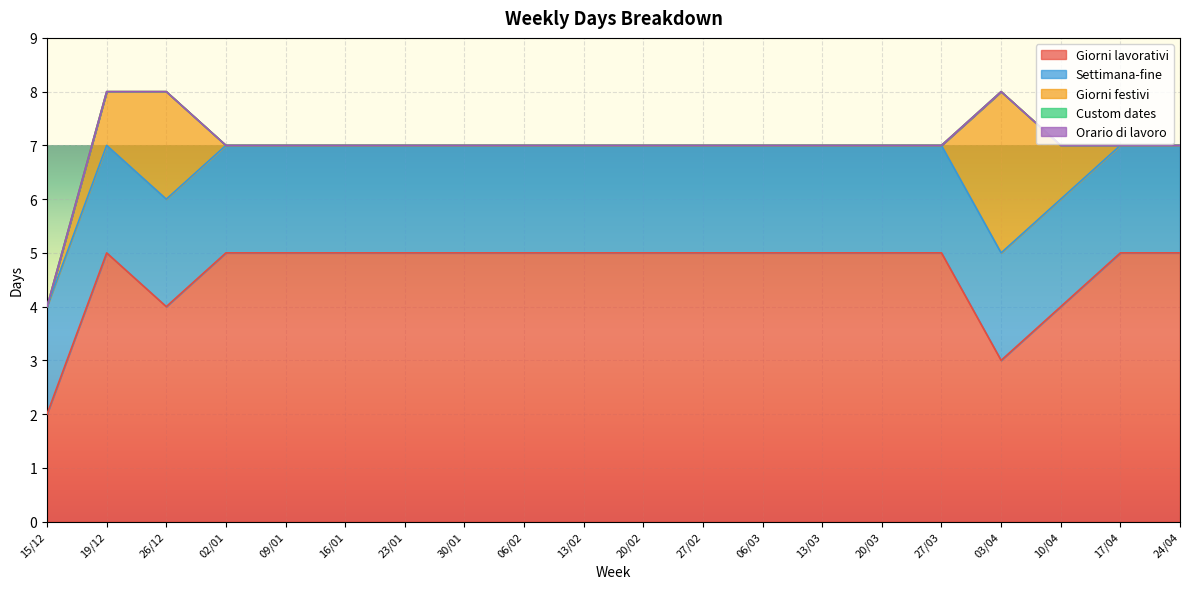

At which category is the sum across all series the highest?

19/12